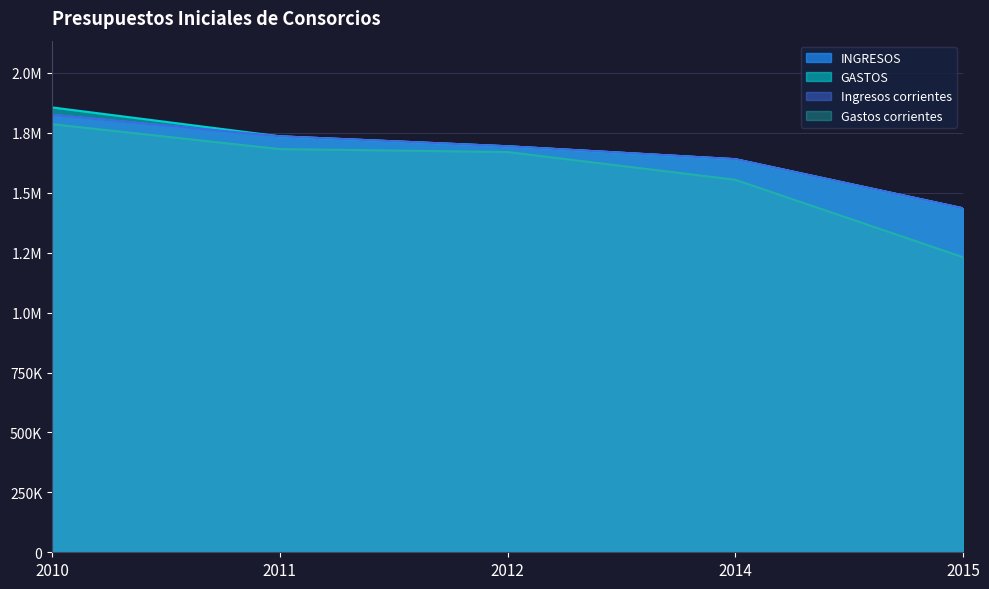

At 2015, list the series in order from largest to smallest.

INGRESOS, GASTOS, Ingresos corrientes, Gastos corrientes